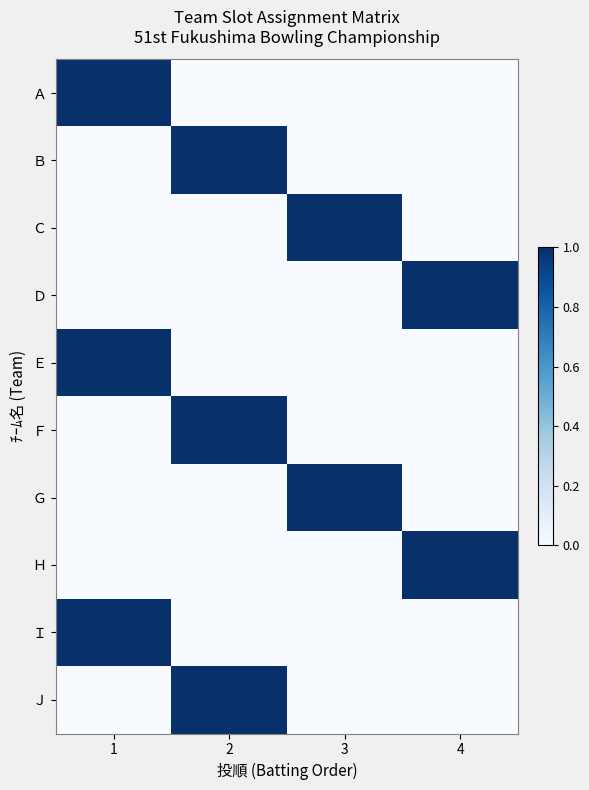

At which category does the chart reach its peak across all series?

1